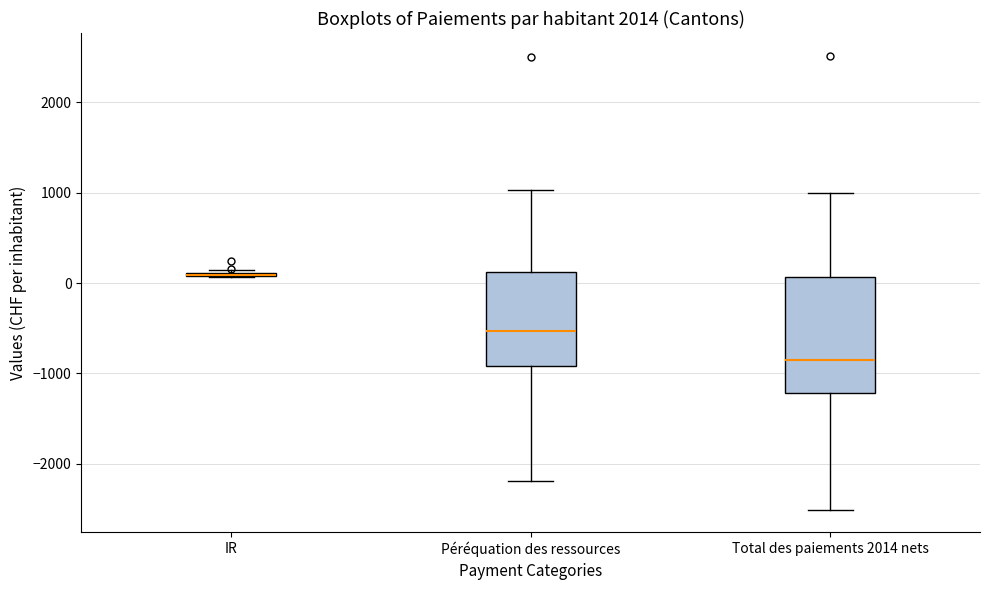

Reading left to right, read every box against the y-axis: the position of its median line, the range the box covers, and the ends of its whiskers. The values are not printed on the chart, so give them approximately, as read against the axis.

IR: box collapsed to a line at 100, whiskers 100 to 100
Péréquation des ressources: median -500, box -900 to 100, whiskers -2200 to 1000
Total des paiements 2014 nets: median -900, box -1200 to 100, whiskers -2500 to 1000